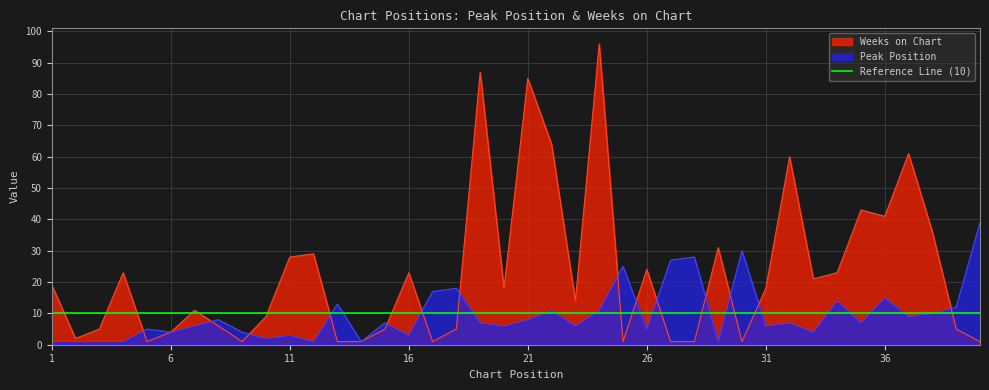

What is the total value across all series at 38?

46